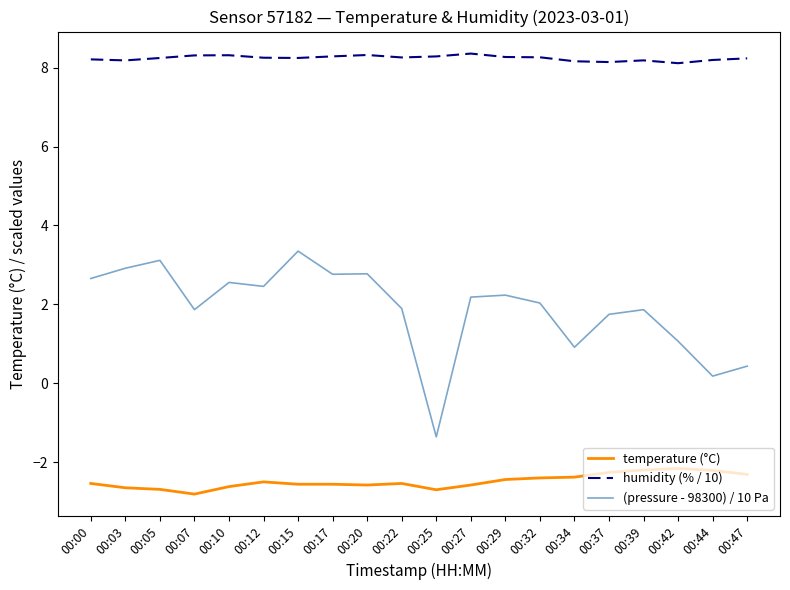

Which series has the largest total across all categories?

humidity (% / 10)